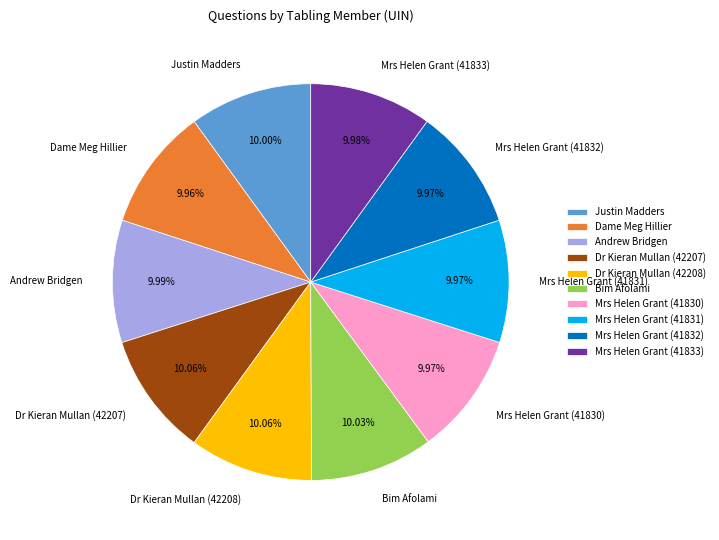

To the nearest percent, what percentage of the pie is Bim Afolami?

10%